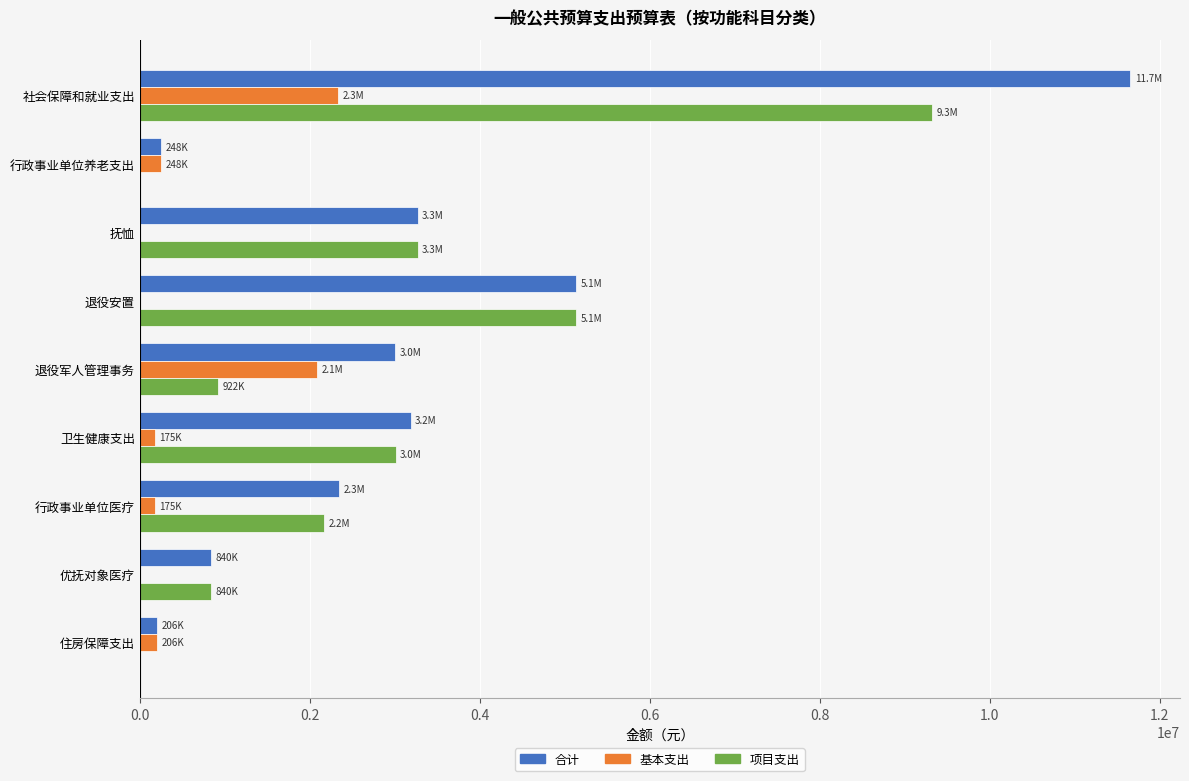

The 合计 series shows 3185039.6 at 卫生健康支出. True or false?

True